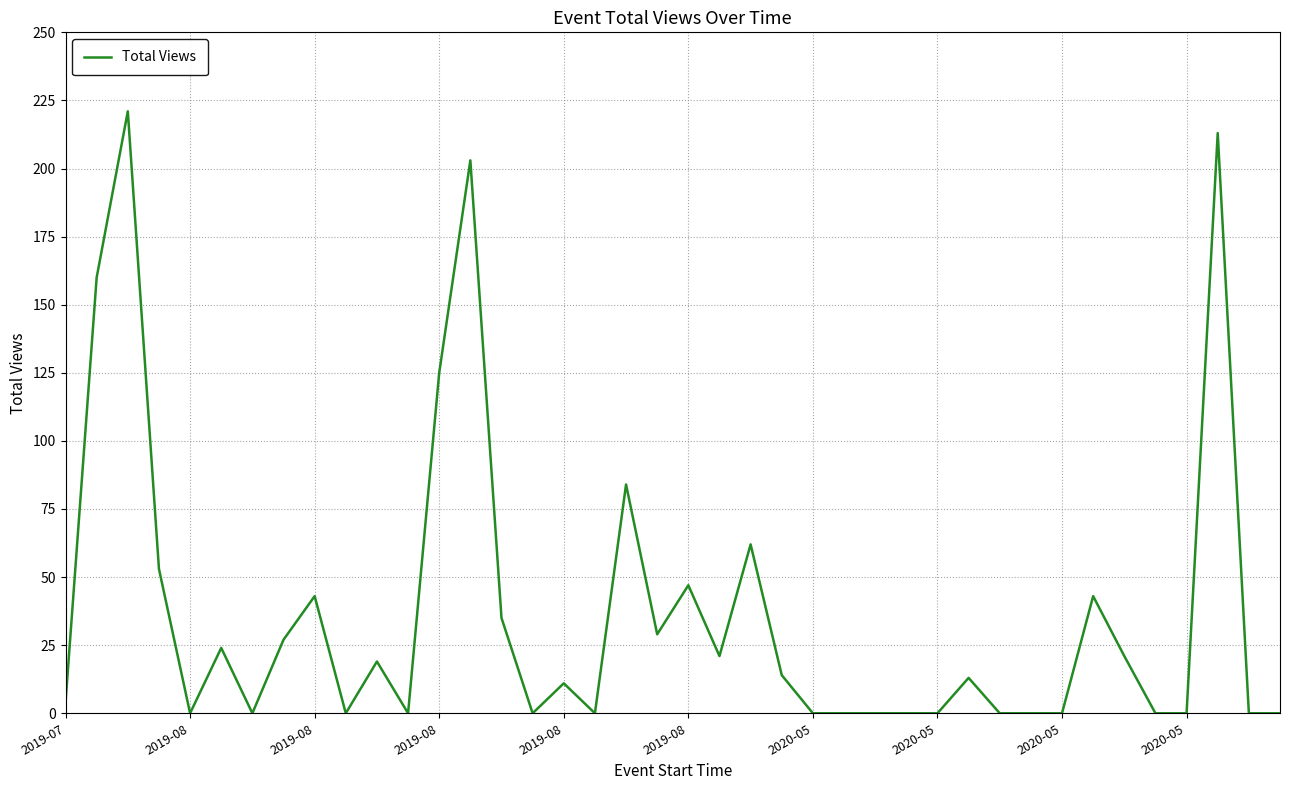

What is the greatest value displayed?

221